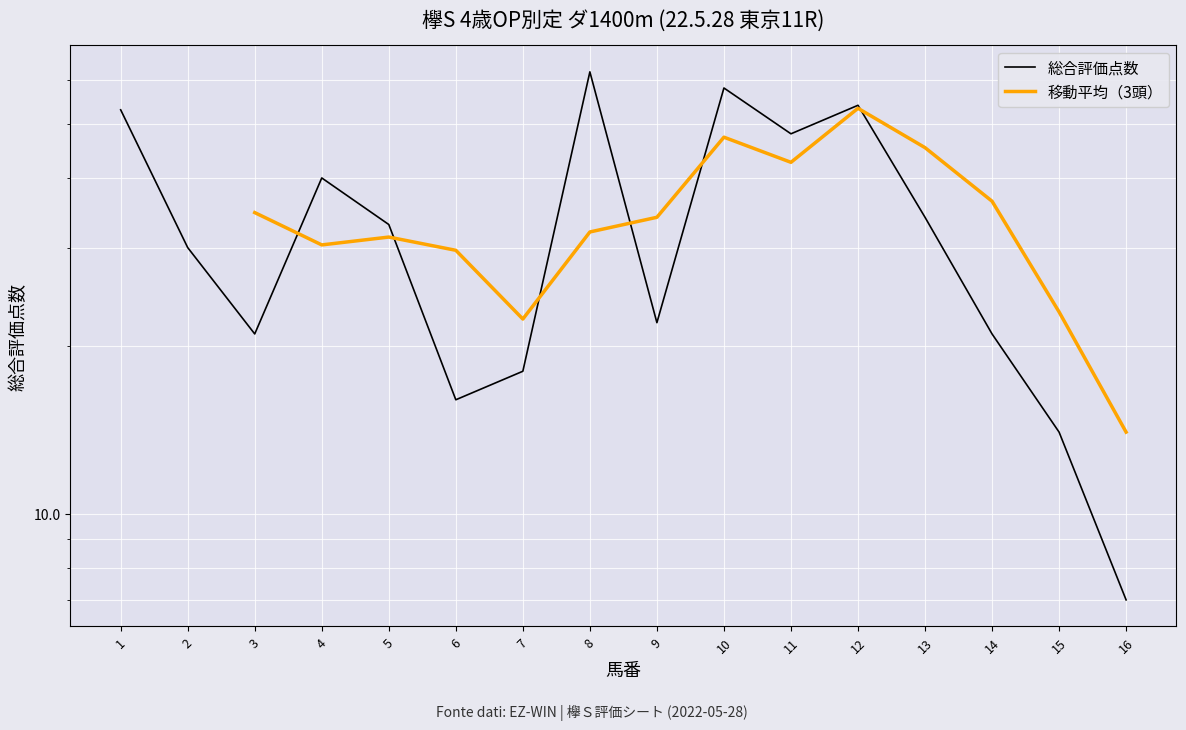

Where is the first local minimum?

3